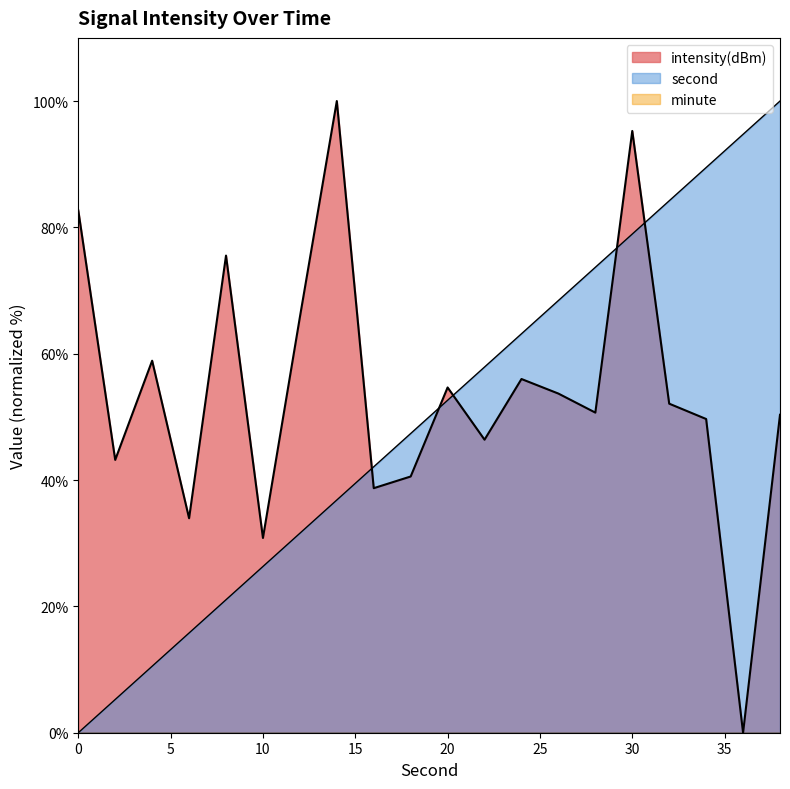

The intensity(dBm) series shows 50.7 at 28. True or false?

True